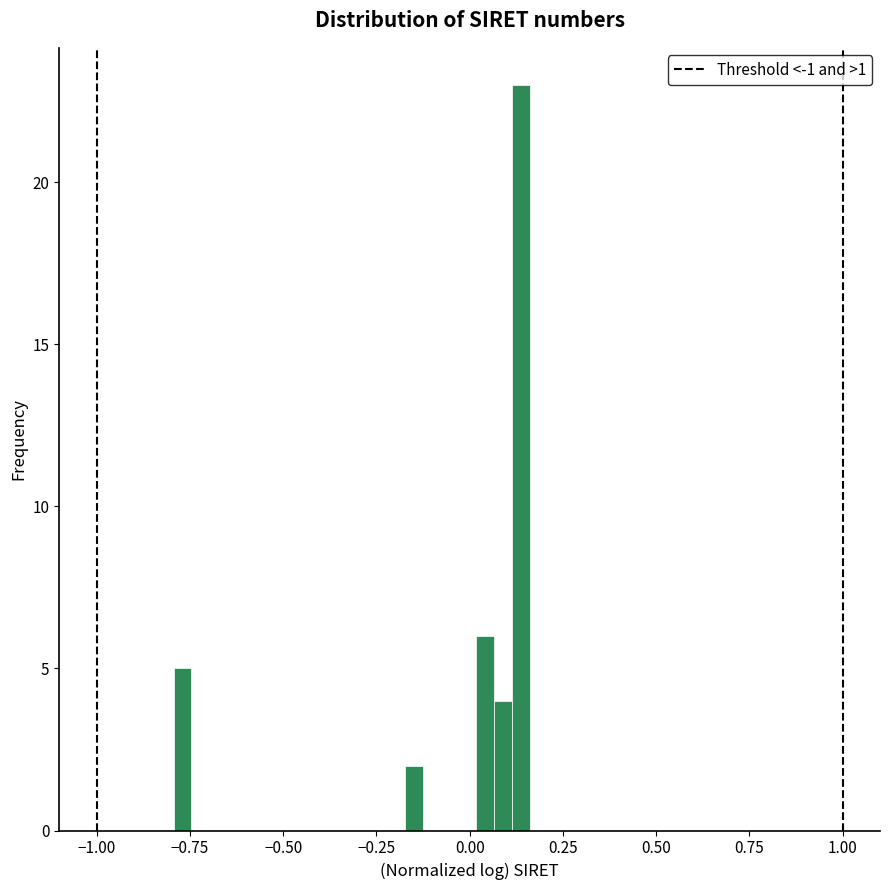

Read against the x-axis, roughly where is the centre of the tallest bar?

0.15